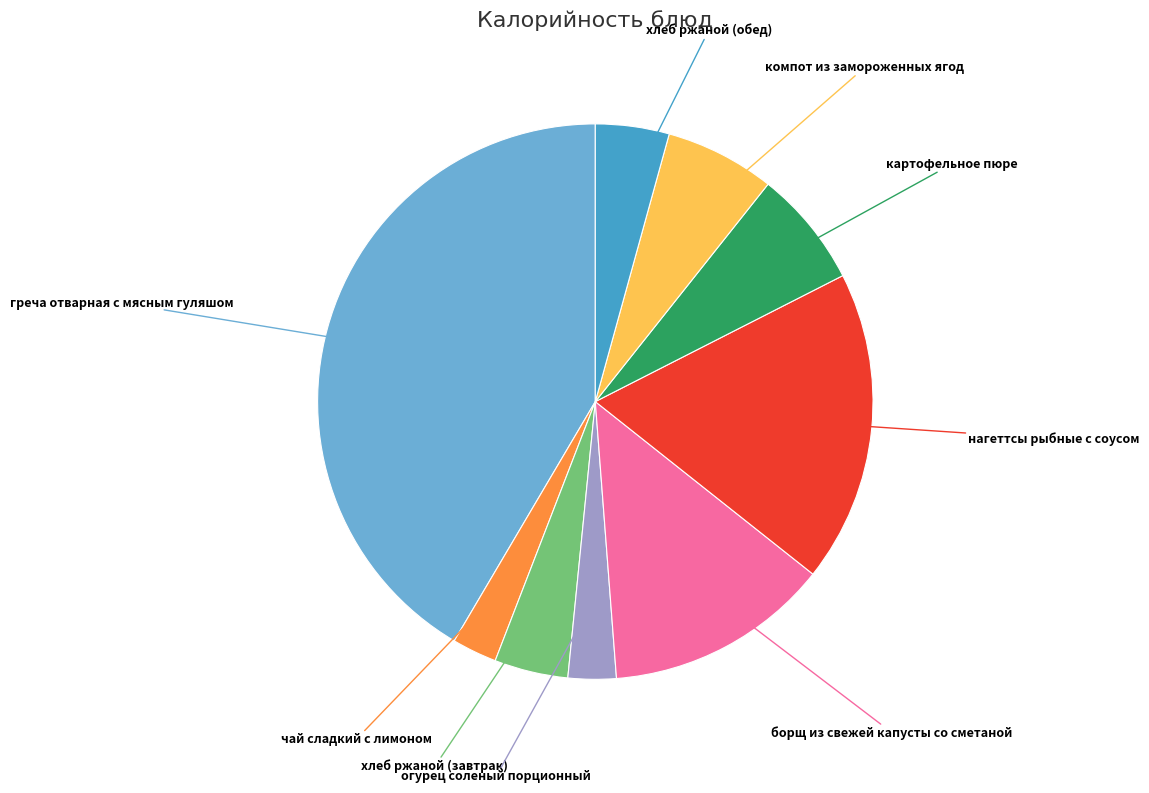

Is it true that нагеттсы рыбные с соусом is 18% of the pie?

True